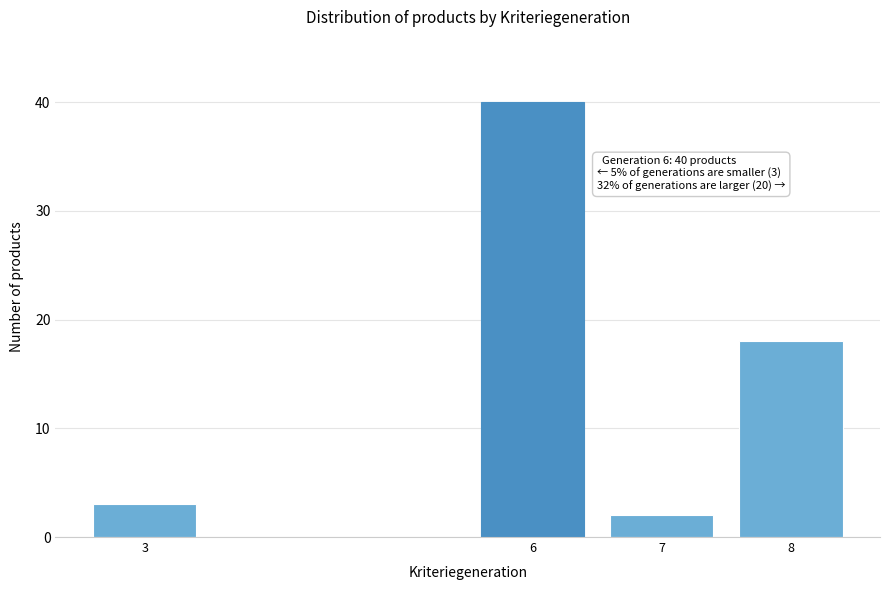

Reading left to right, what are all the values shown in this chart?

3=3	6=40	7=2	8=18